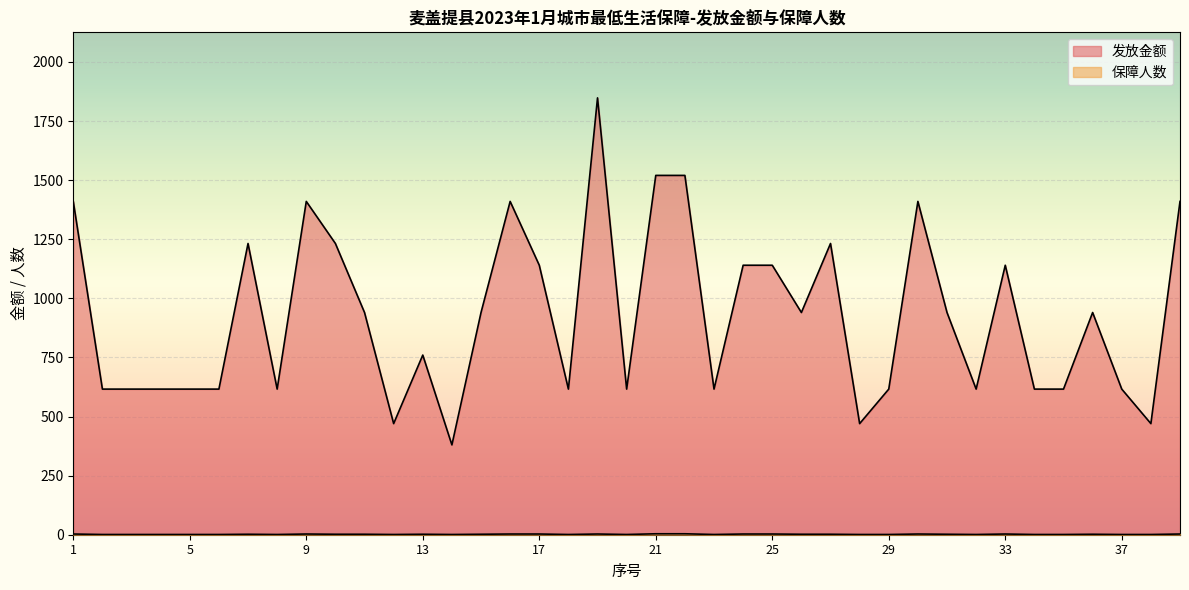

What is the average value of the 发放金额 series?

925